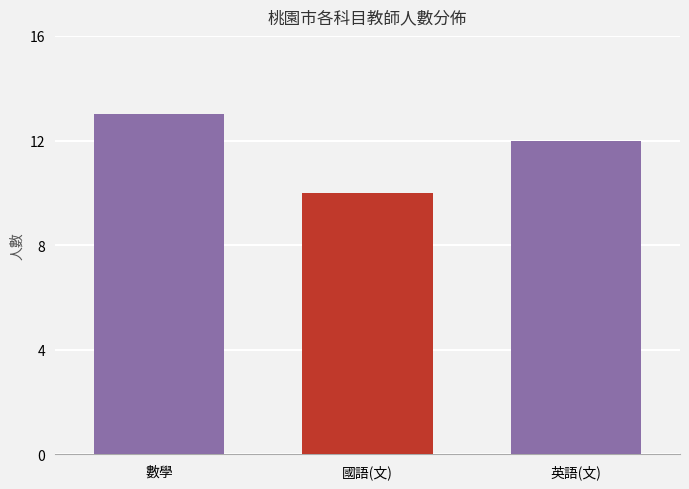

Read the value at 數學.

13